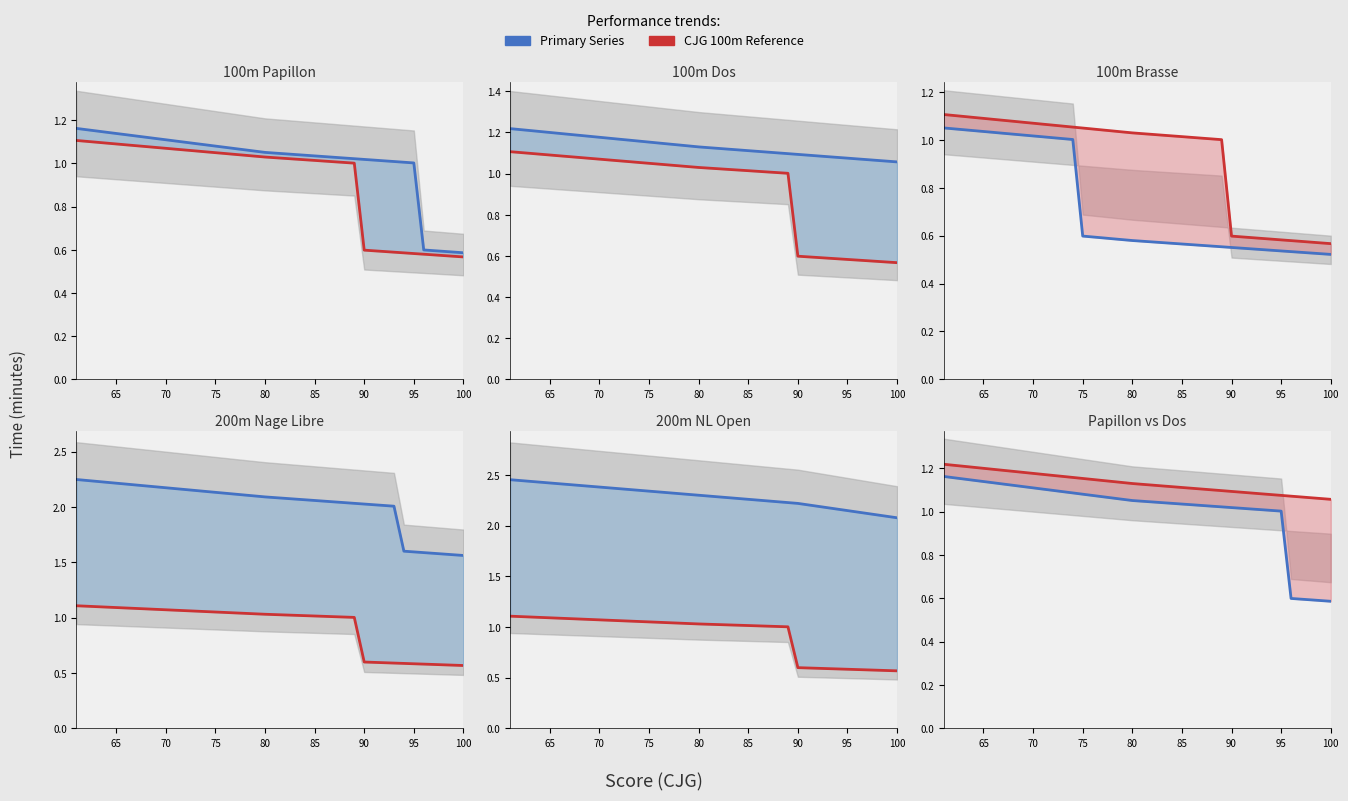

At 70, list the series in order from smallest to largest.

100m Brasse, CJG 100m, 100m Papillon, 100m Dos, 200m Nage Libre, 200m Nage Libre Open